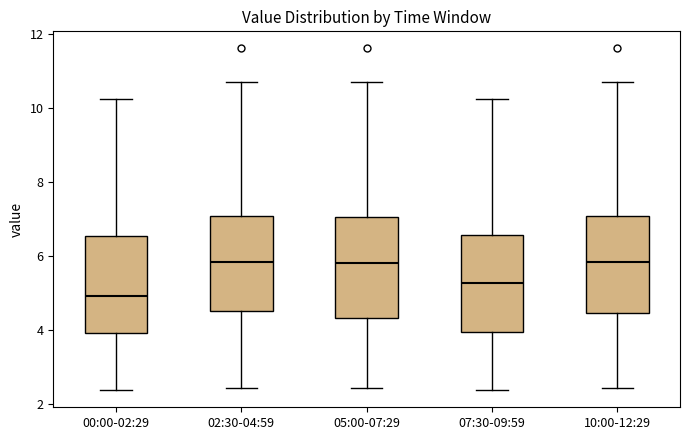

Reading left to right, transcribe this box plot: for each box, give where its median line is, the range the box spans, and where its two whiskers end, as read against the y-axis. The values are not printed on the chart, so give them approximately, as read against the axis.

00:00-02:29: median 5.0, box 4.0 to 6.6, whiskers 2.4 to 10.2
02:30-04:59: median 5.8, box 4.6 to 7.0, whiskers 2.4 to 10.8
05:00-07:29: median 5.8, box 4.4 to 7.0, whiskers 2.4 to 10.8
07:30-09:59: median 5.2, box 4.0 to 6.6, whiskers 2.4 to 10.2
10:00-12:29: median 5.8, box 4.4 to 7.0, whiskers 2.4 to 10.8